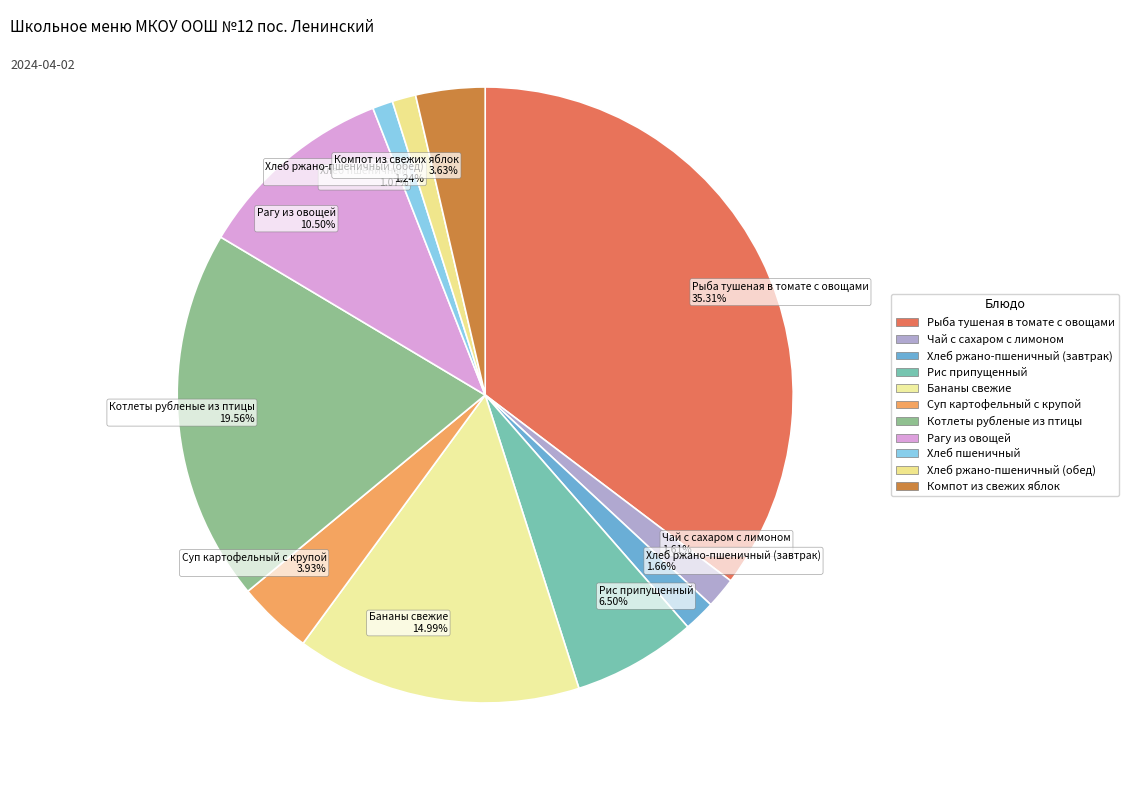

Approximately how many times larger is the value at Бананы свежие compared to Чай с сахаром с лимоном?

9.3